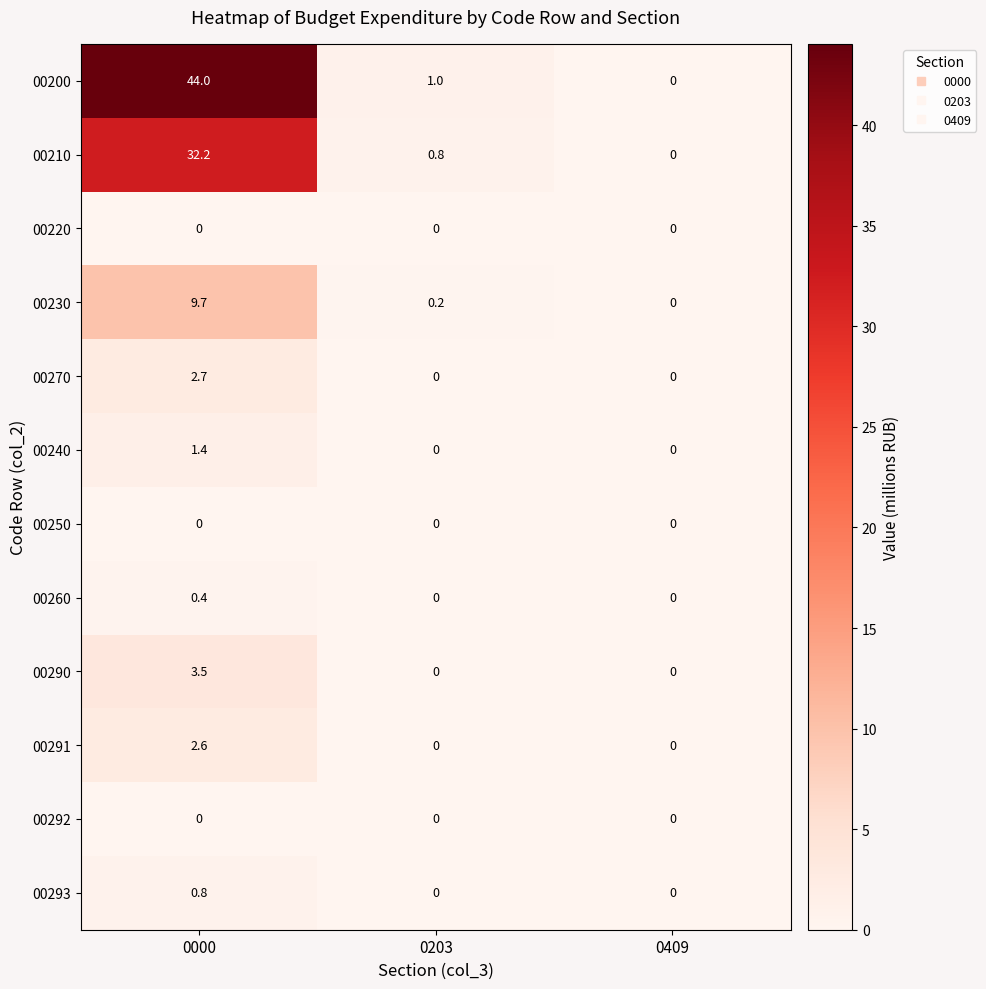

Which category has the highest value across all series?

0000